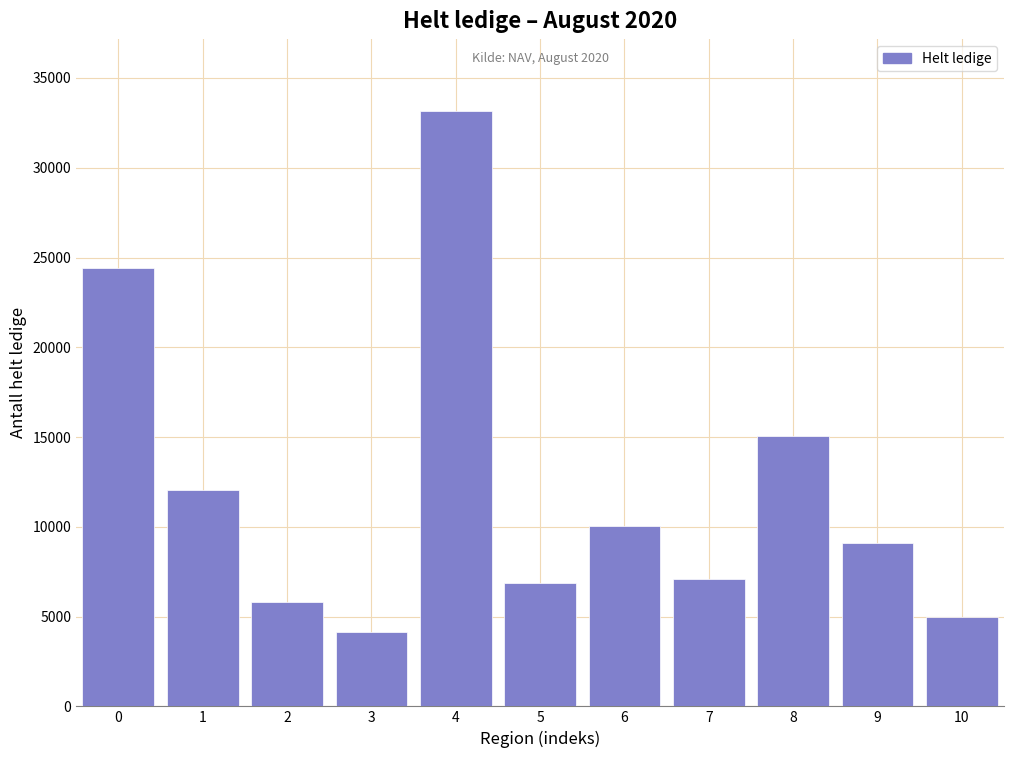

Reading left to right, list all the values displayed in this chart.

0=24438	1=12030	2=5806	3=4139	4=33184	5=6879	6=10065	7=7094	8=15033	9=9097	10=4954